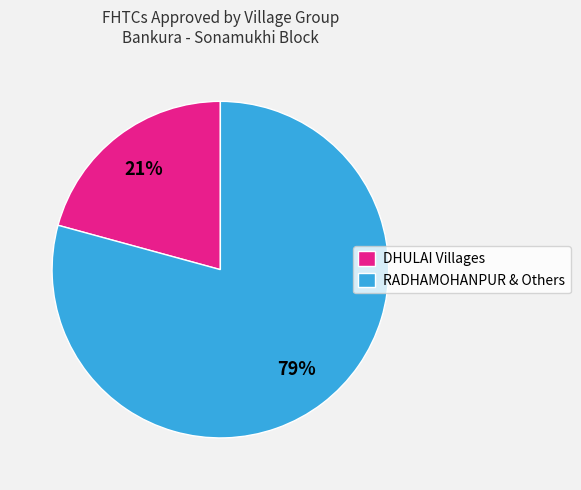

To the nearest percent, what is the average slice percentage?

50%